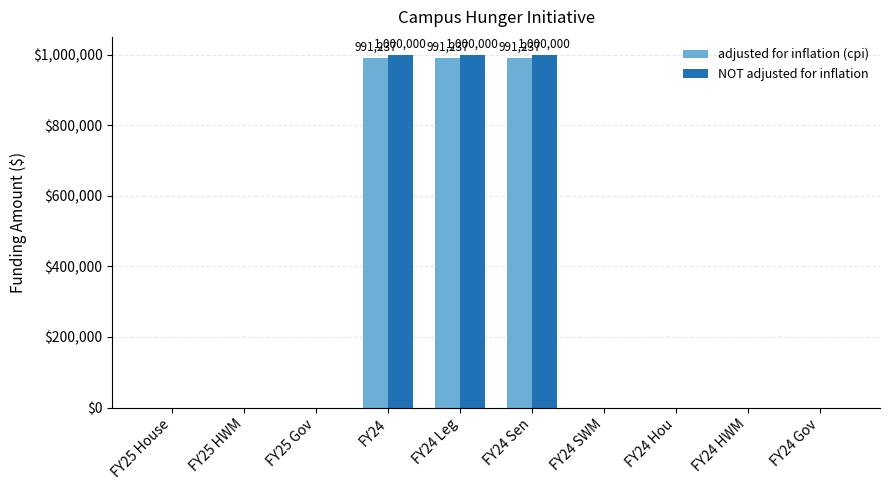

What is the maximum value for adjusted for inflation (cpi)?

991237